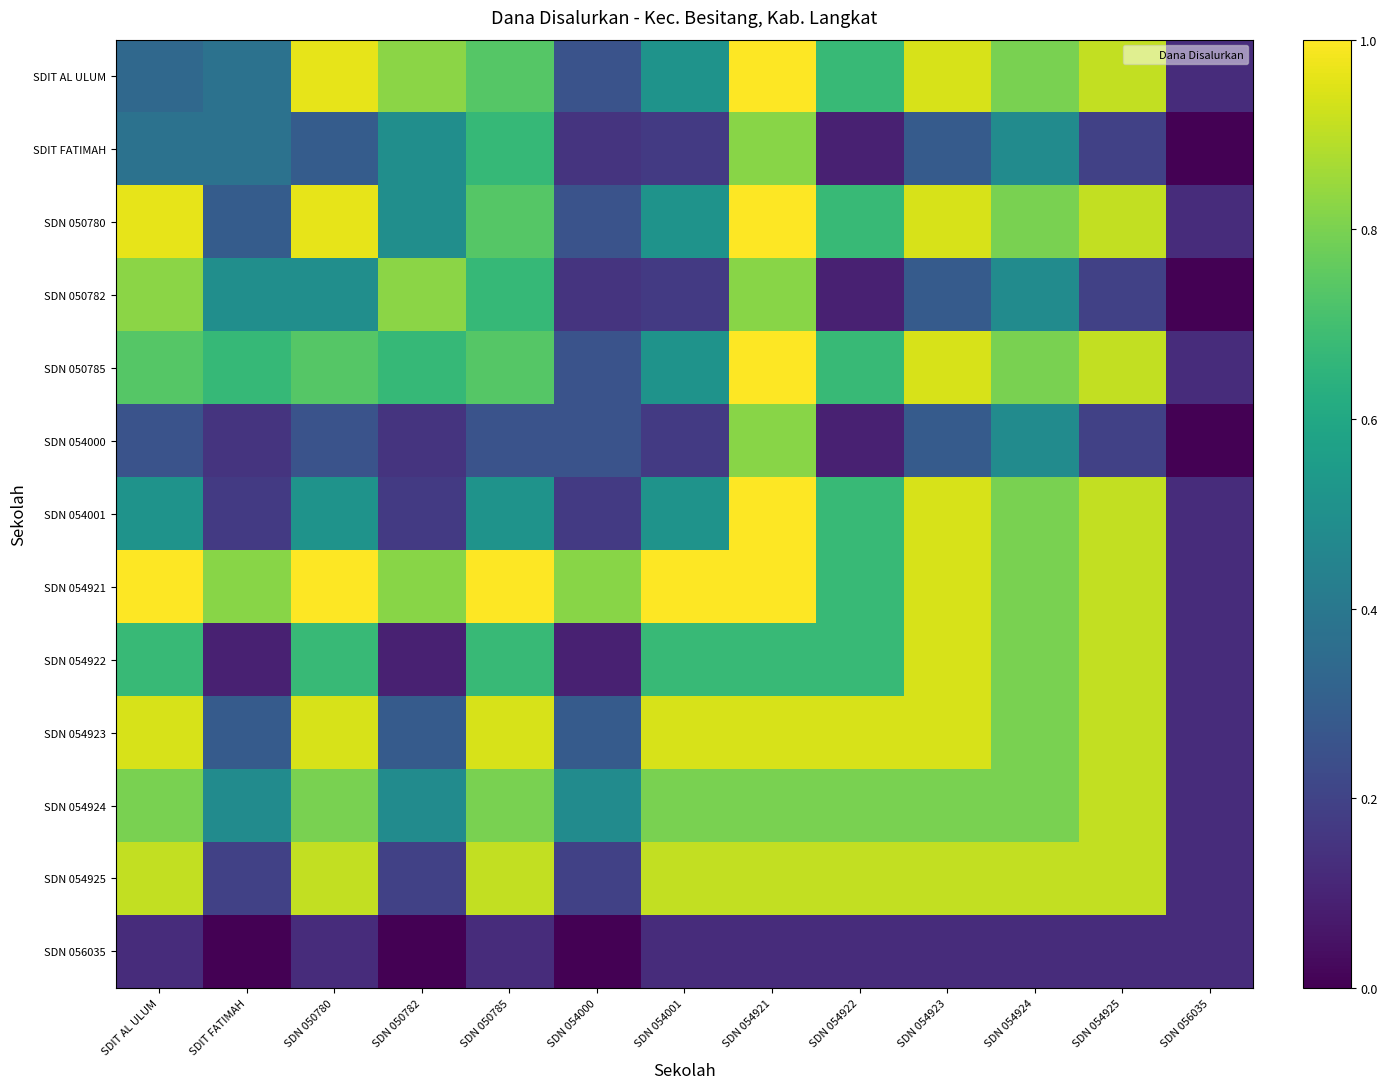

What is the total value across all series at SDN 054924?

8.9